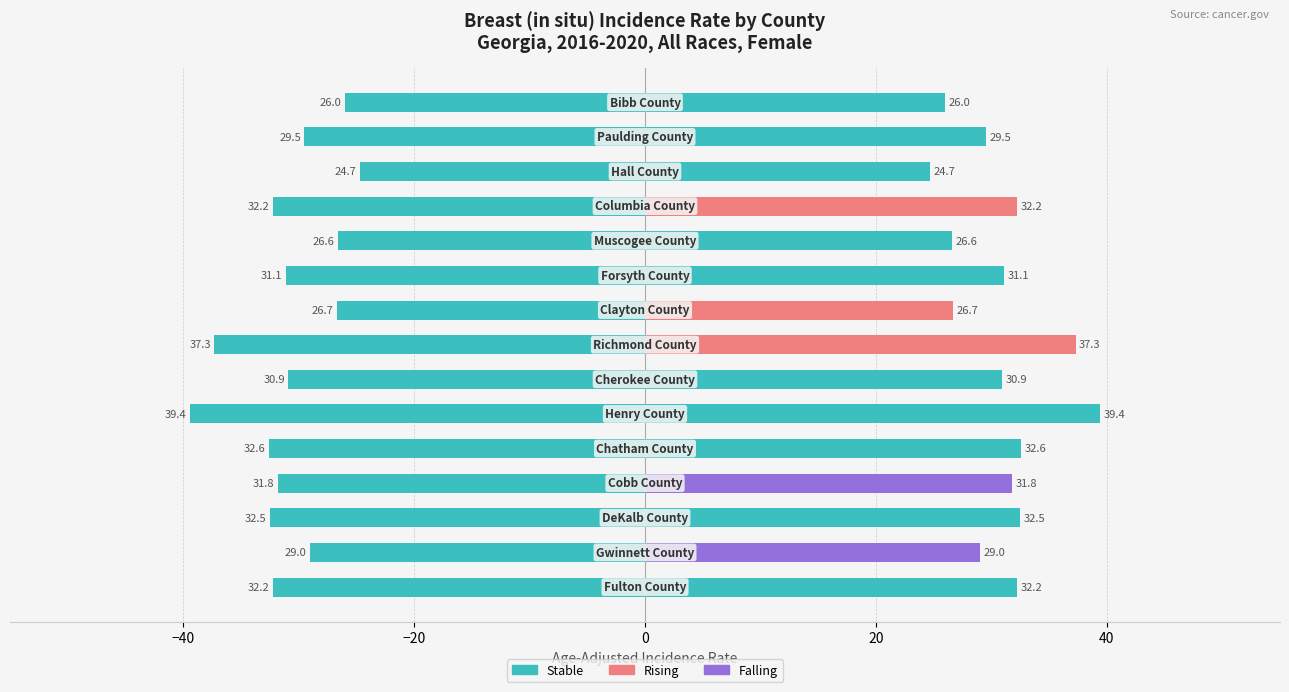

How many groups of bars are there?

15